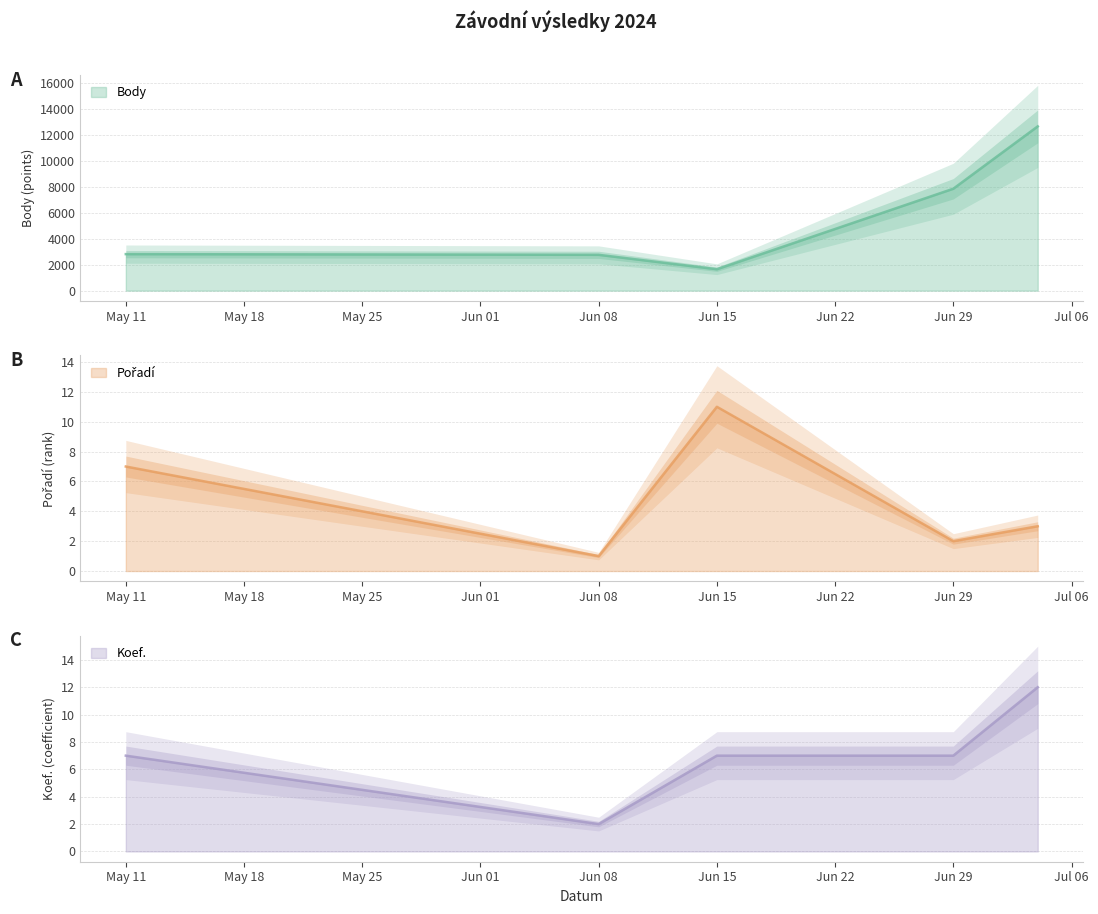

How many data points in Koef. are less than 7?

1